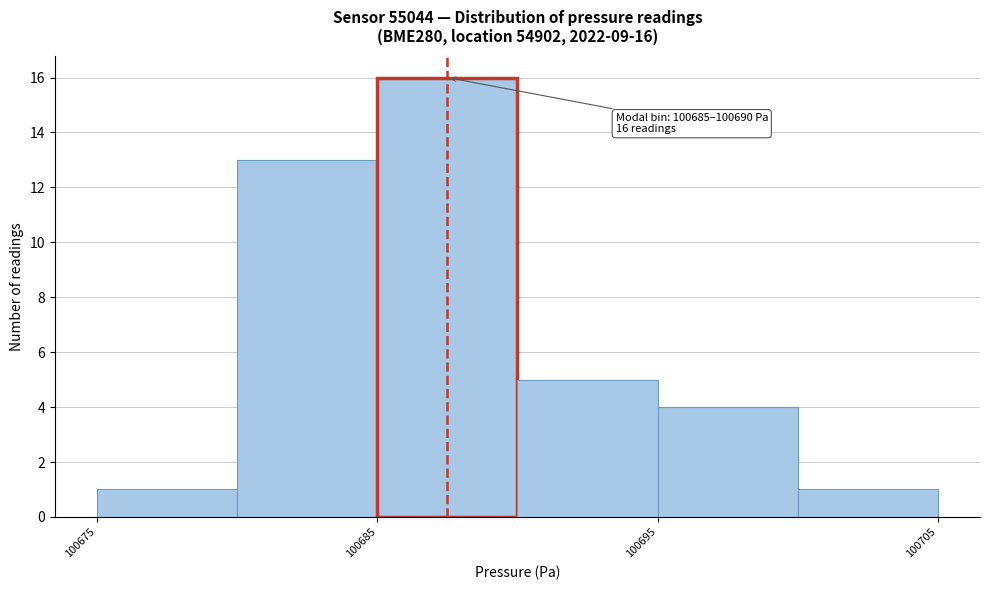

Over which range of the x-axis is the bar tallest?

100685 to 100690